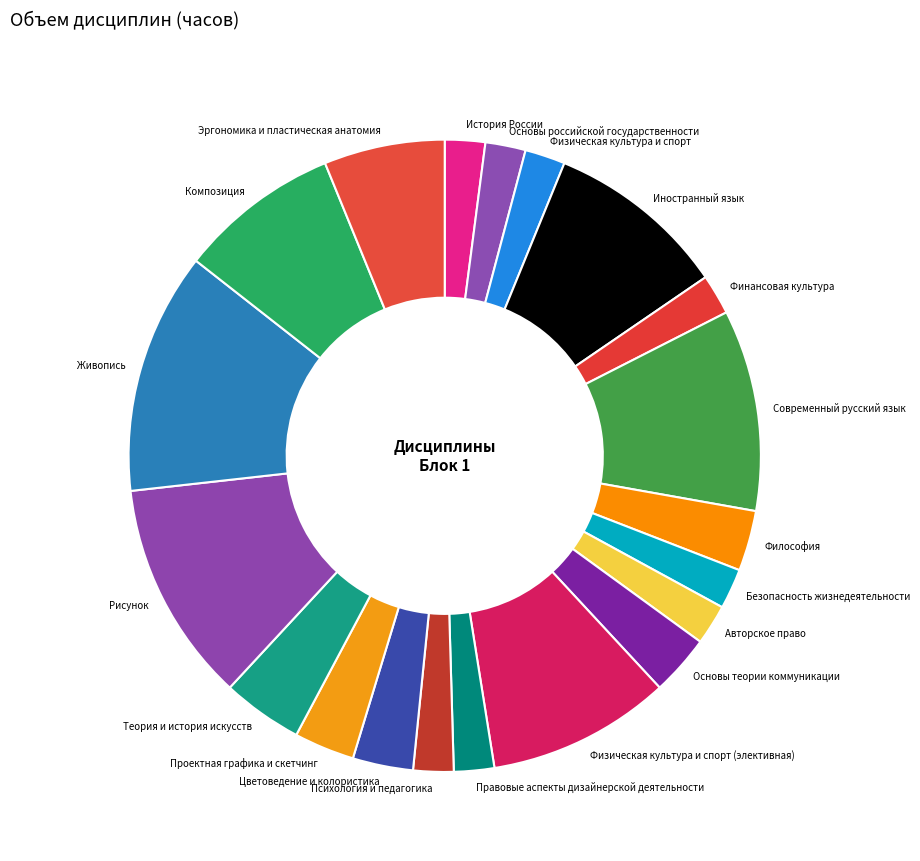

Which category has the biggest portion of the pie?

Живопись